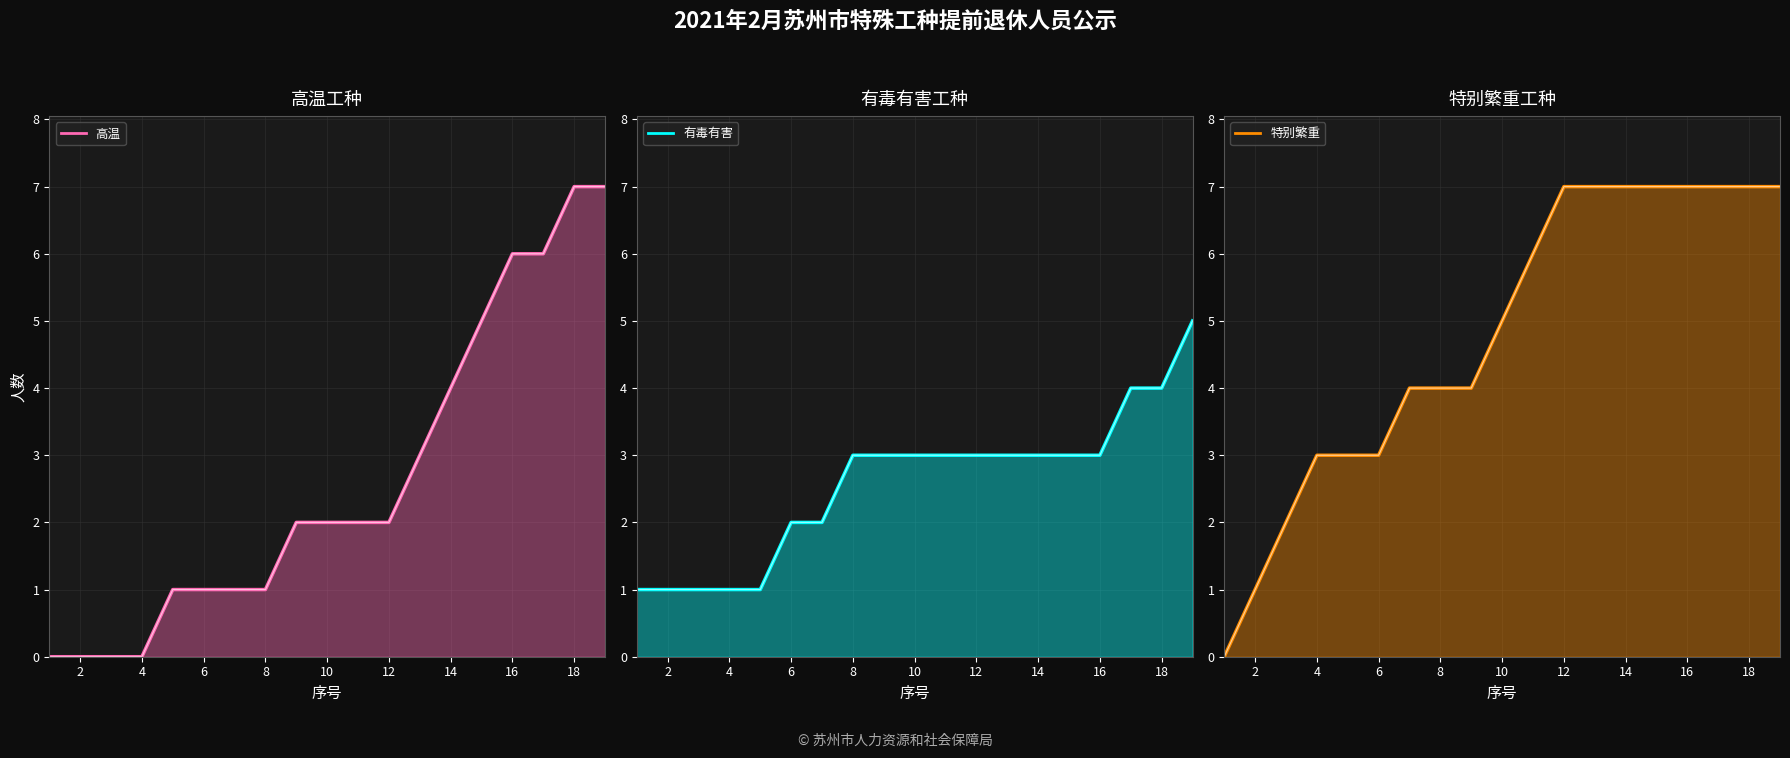

At how many categories does at least one series exceed 2?

16